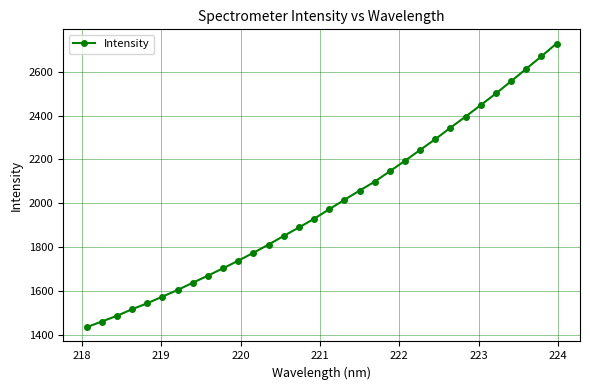

True or false: there are more than 2 points higher than both neighbors.

False